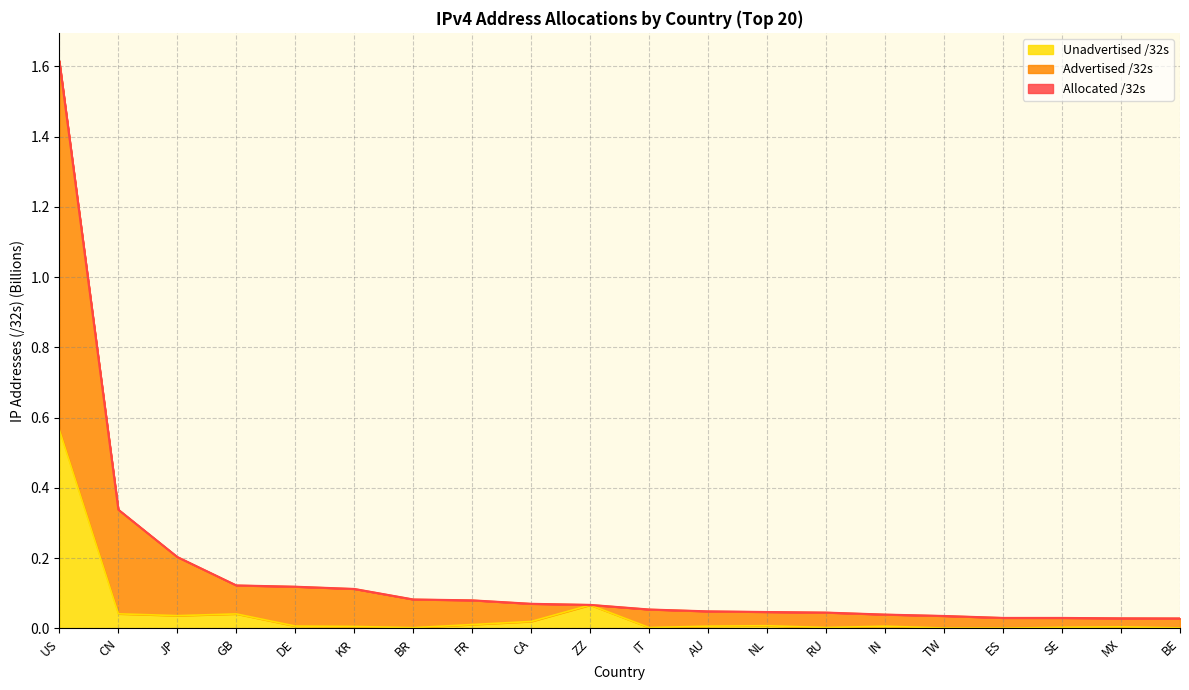

What is the sum of the Allocated /32s values at ES and ZZ?

0.1